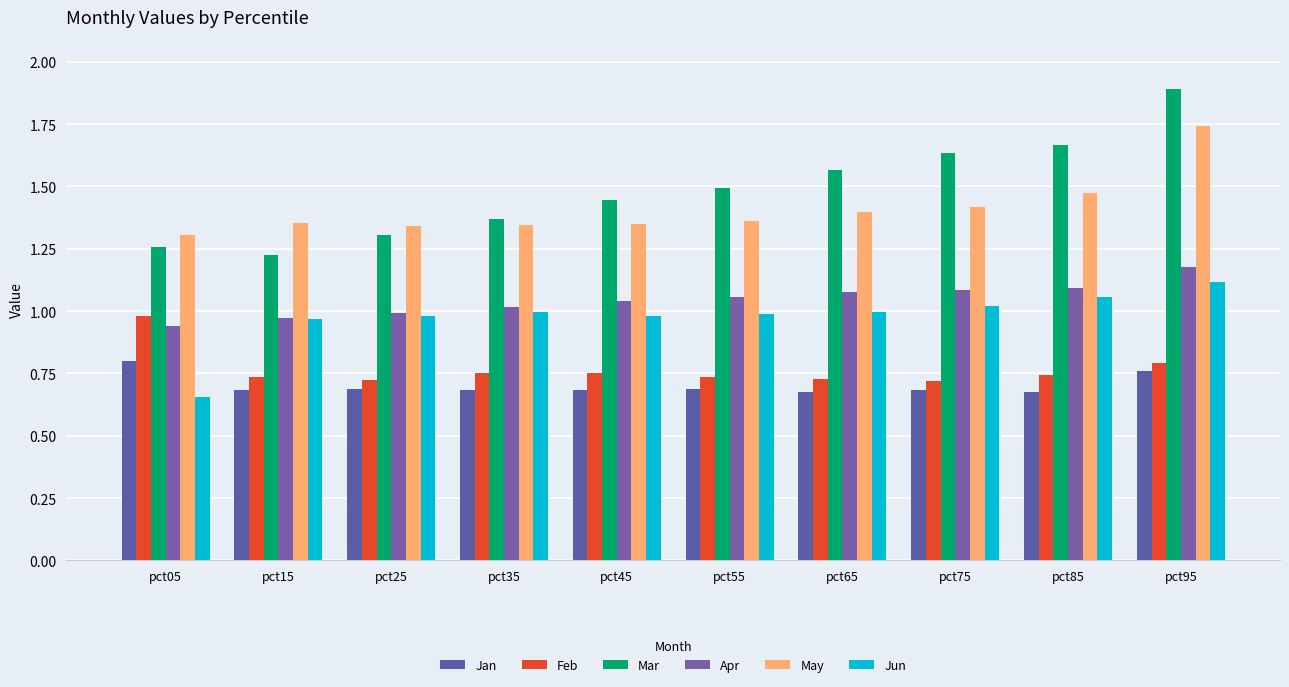

Reading left to right, what are all the values shown in this chart?

Jan: pct05=0.8	pct15=0.7	pct25=0.7	pct35=0.7	pct45=0.7	pct55=0.7	pct65=0.7	pct75=0.7	pct85=0.7	pct95=0.8
Feb: pct05=1.0	pct15=0.7	pct25=0.7	pct35=0.8	pct45=0.8	pct55=0.7	pct65=0.7	pct75=0.7	pct85=0.7	pct95=0.8
Mar: pct05=1.3	pct15=1.2	pct25=1.3	pct35=1.4	pct45=1.4	pct55=1.5	pct65=1.6	pct75=1.6	pct85=1.7	pct95=1.9
Apr: pct05=0.9	pct15=1.0	pct25=1.0	pct35=1.0	pct45=1.0	pct55=1.1	pct65=1.1	pct75=1.1	pct85=1.1	pct95=1.2
May: pct05=1.3	pct15=1.4	pct25=1.3	pct35=1.3	pct45=1.3	pct55=1.4	pct65=1.4	pct75=1.4	pct85=1.5	pct95=1.7
Jun: pct05=0.7	pct15=1.0	pct25=1.0	pct35=1.0	pct45=1.0	pct55=1.0	pct65=1.0	pct75=1.0	pct85=1.1	pct95=1.1